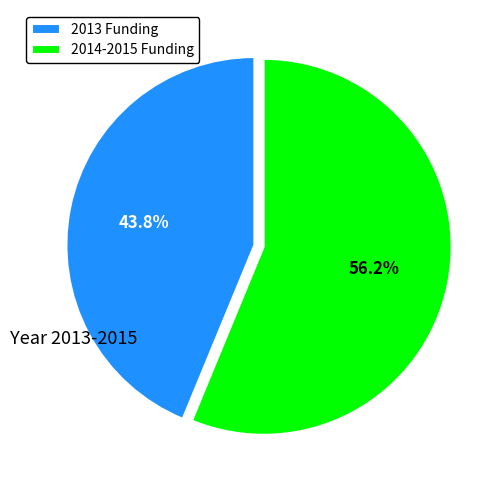

To the nearest percent, what is the difference between the largest and smallest slice percentages?

12%